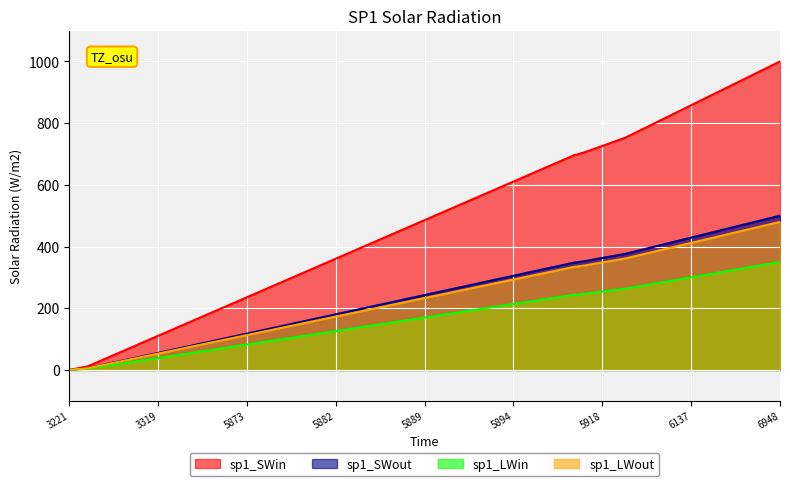

Which series has the largest total across all categories?

sp1_SWin